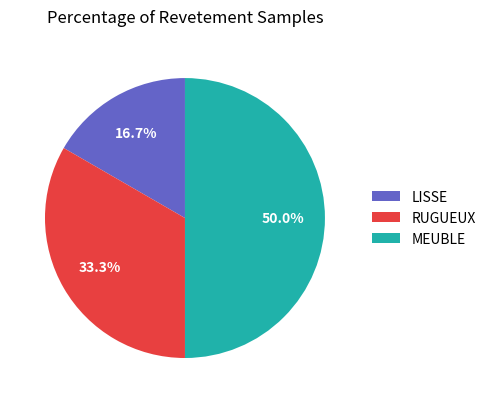

To the nearest percent, what is the average slice percentage?

33%